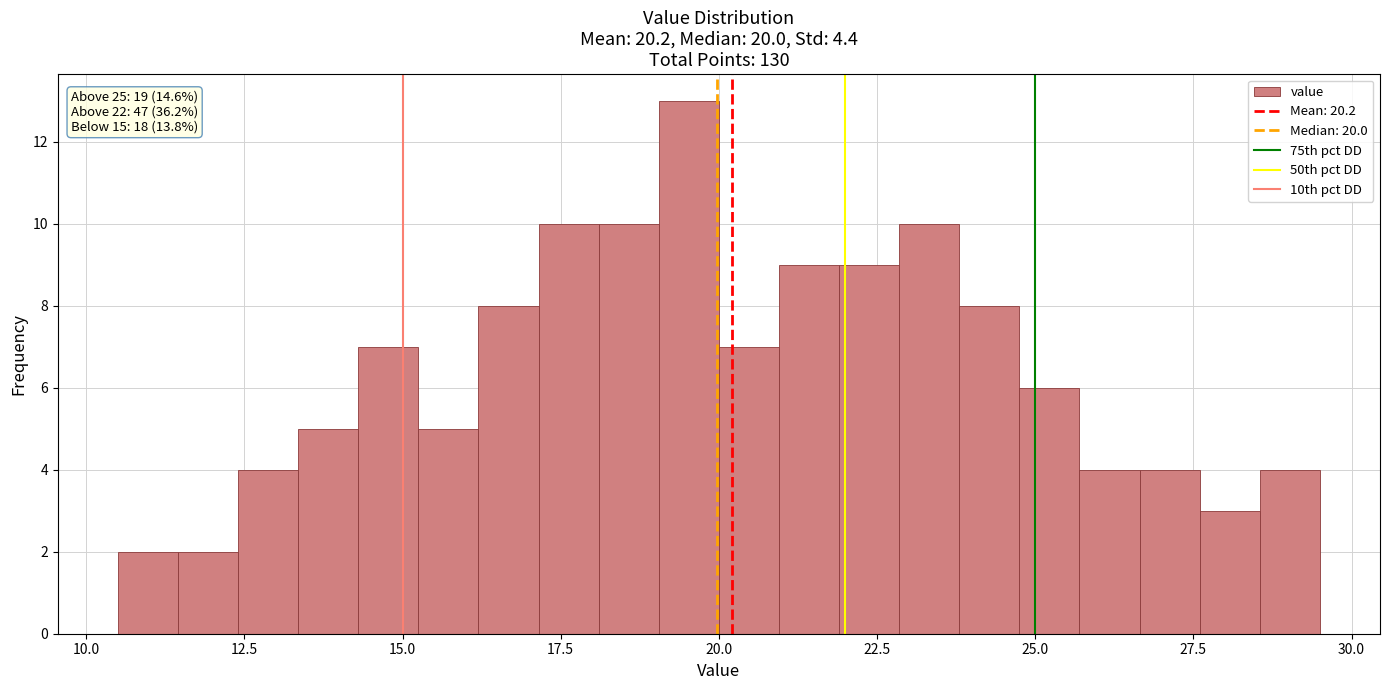

Read against the x-axis, roughly where is the centre of the tallest bar?

19.5